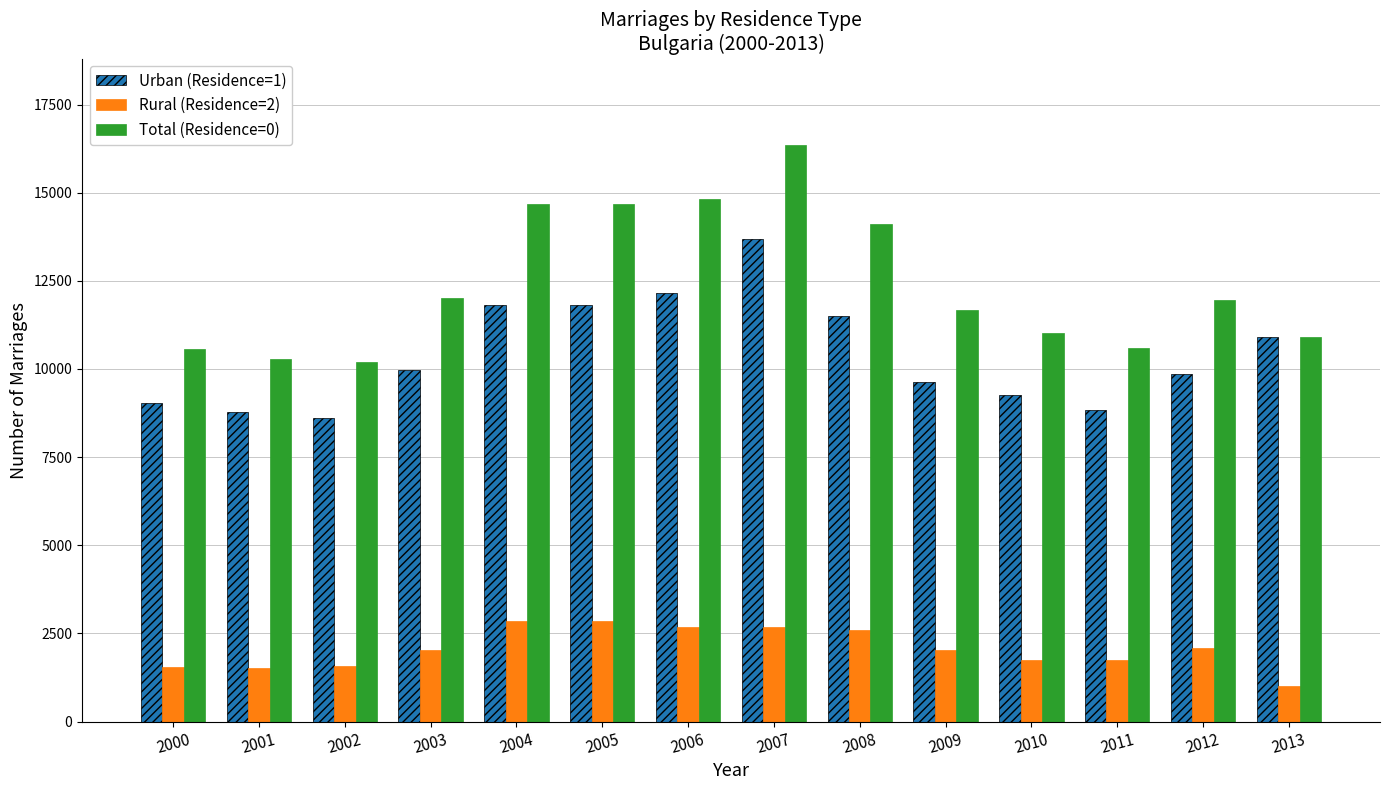

What is the spread (max minus min) of values at 2012?

9861